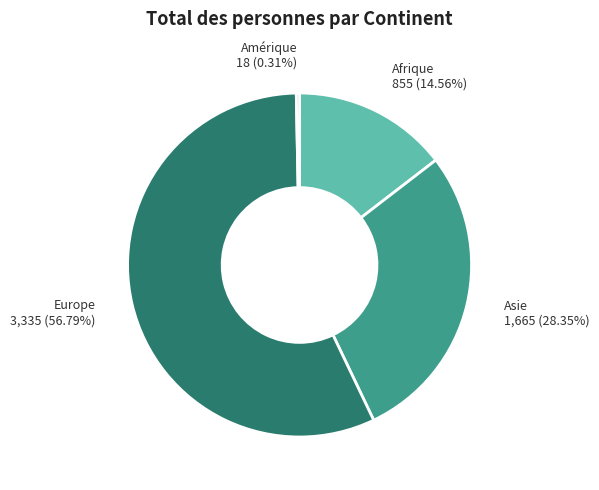

How many slices are in this pie chart?

4